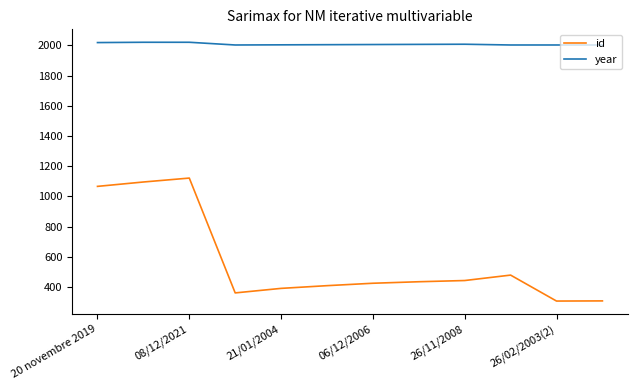

Which series has the largest range (max minus min)?

id